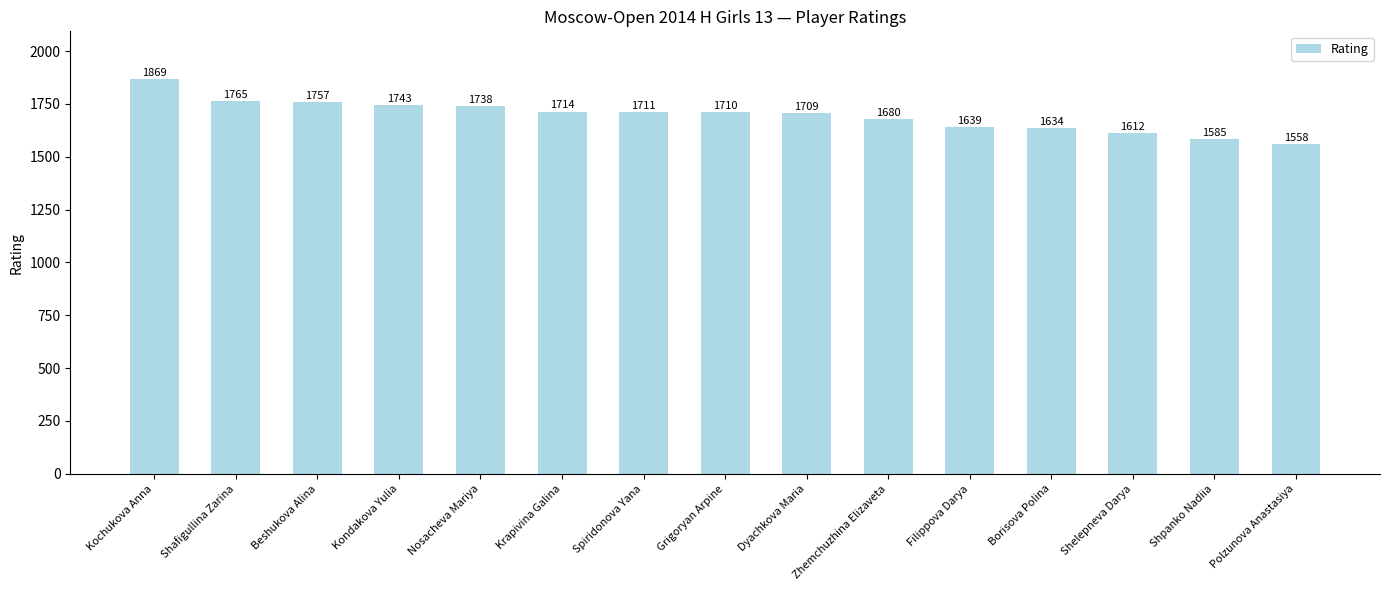

What is the difference between the values at Krapivina Galina and Spiridonova Yana?

3